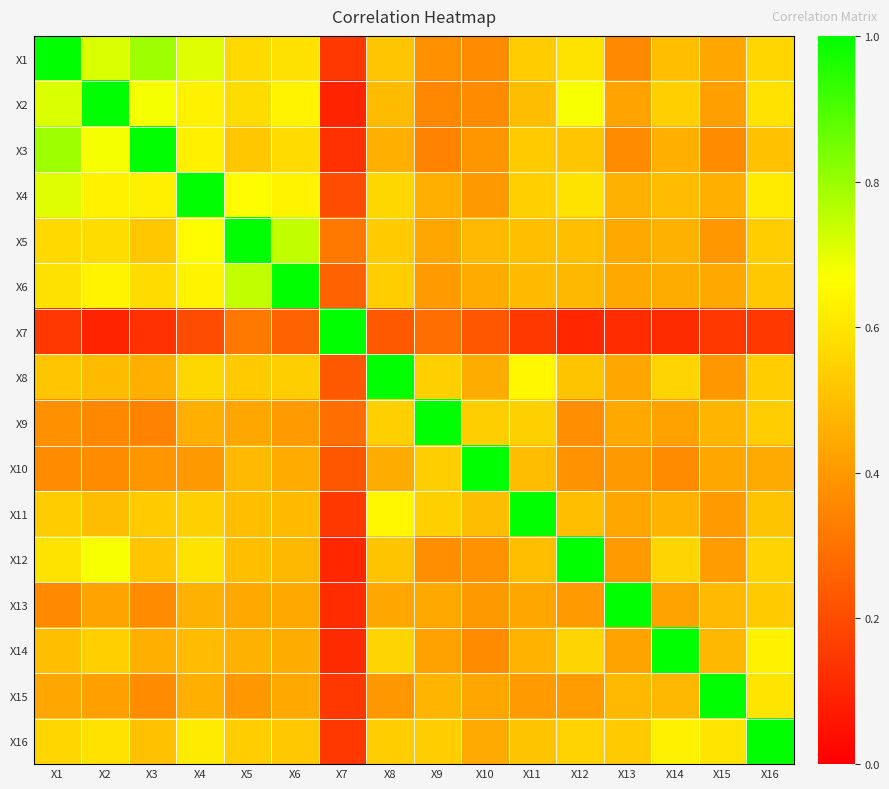

What is the total value across all series at X2?

8.7